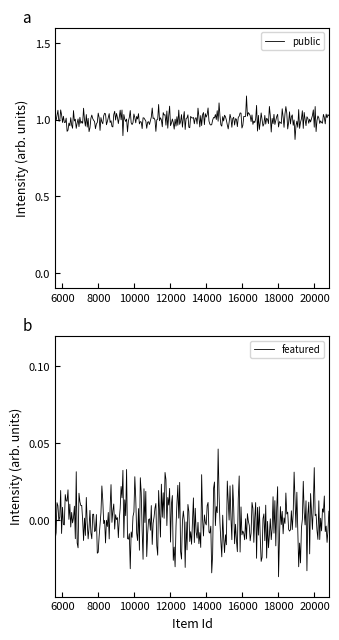

How many lines are shown in the chart?

2